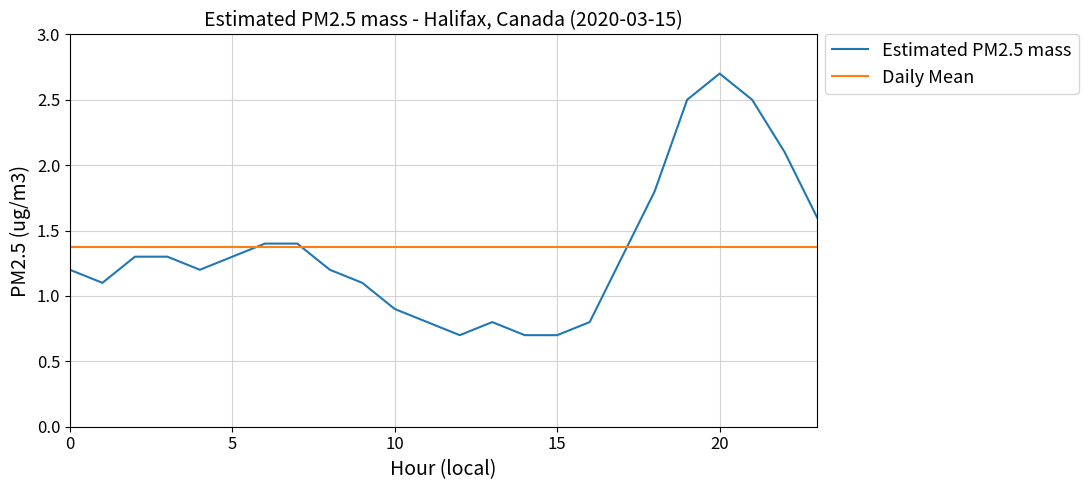

What is the minimum value shown in the chart?

0.7